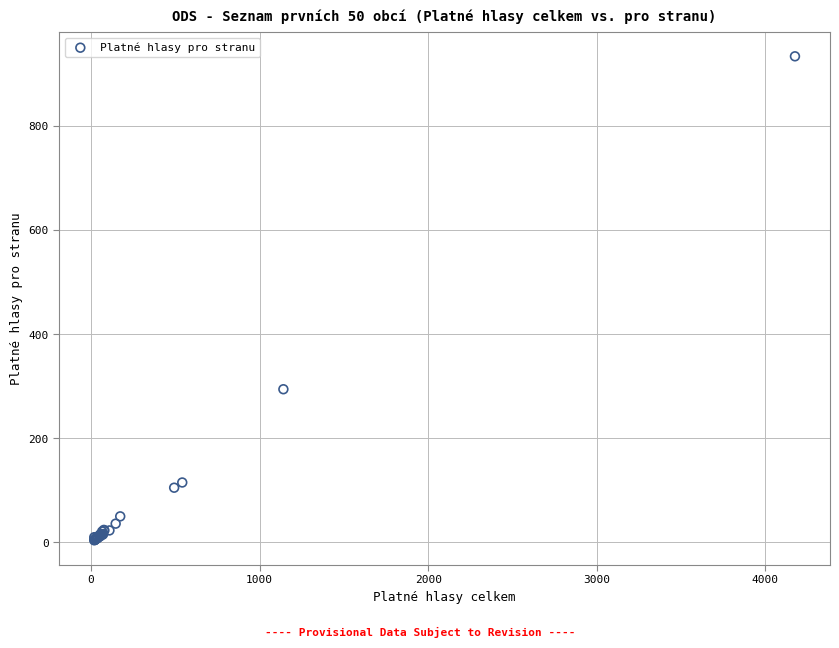

What Y value in the scatter plot is closest to 468?

294